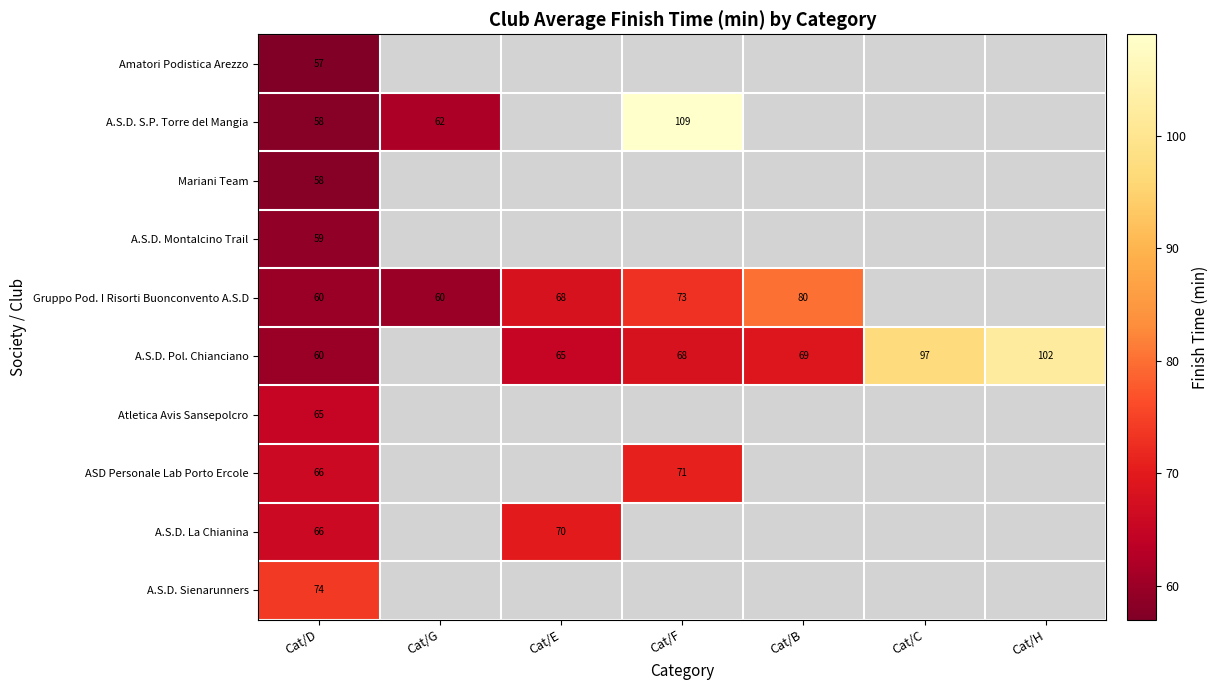

Count the number of categories in the chart.

7